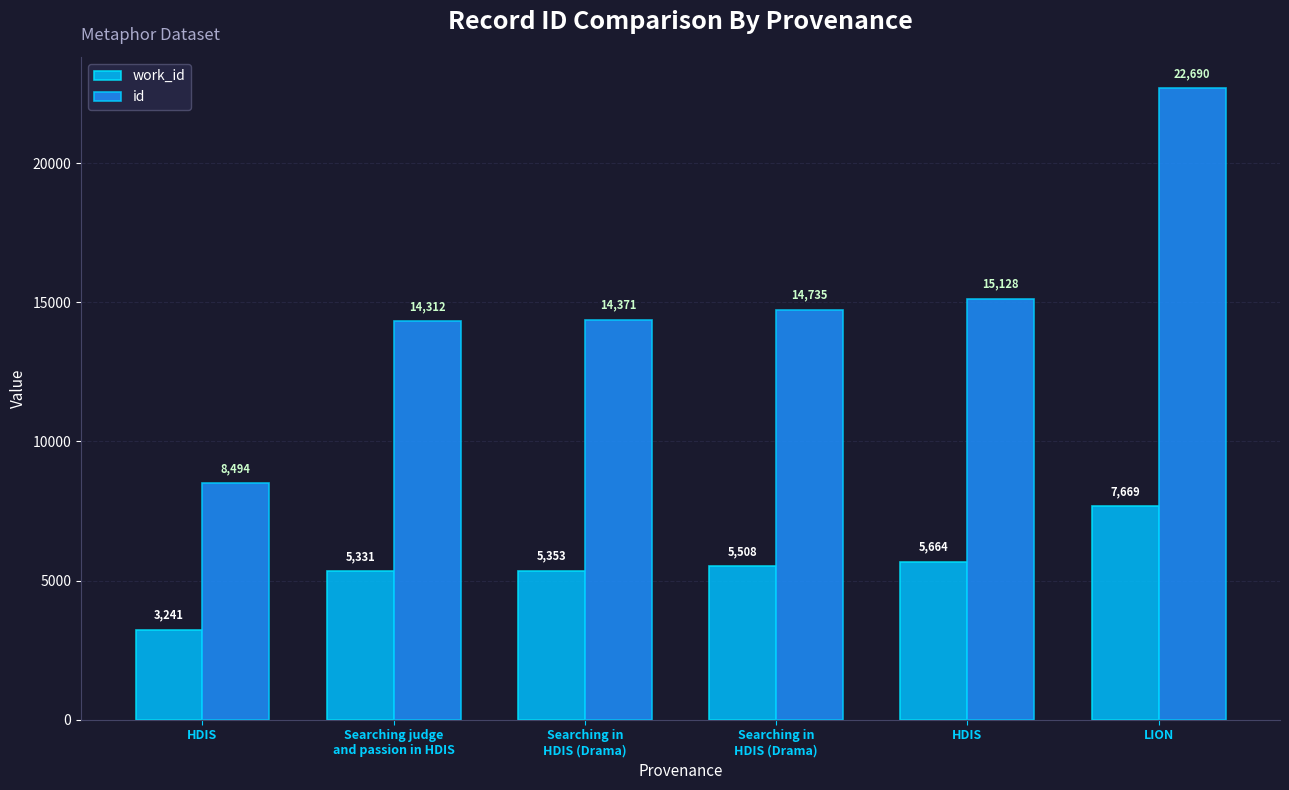

What are all the series names shown in the legend?

work_id, id